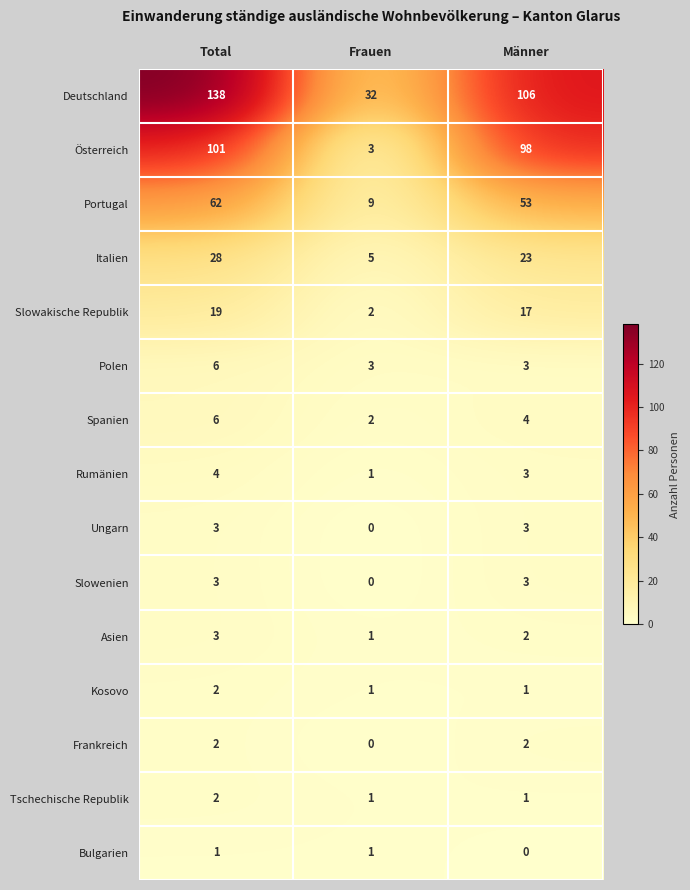

What is the total value across all series at Frauen?

61